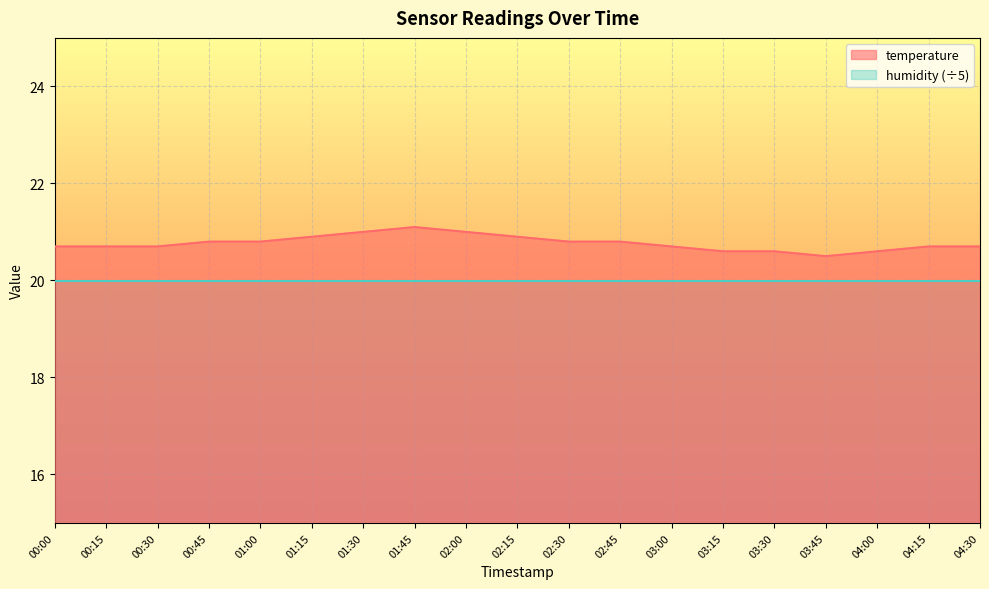

Which has a higher value, 01:15 or 00:15?

01:15